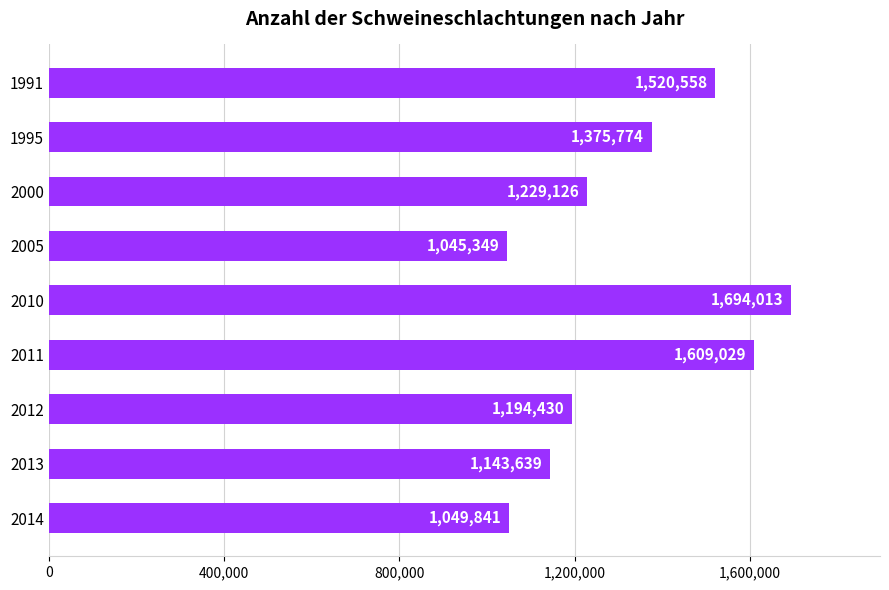

What is the value of the 9th bar from the top?

1049841